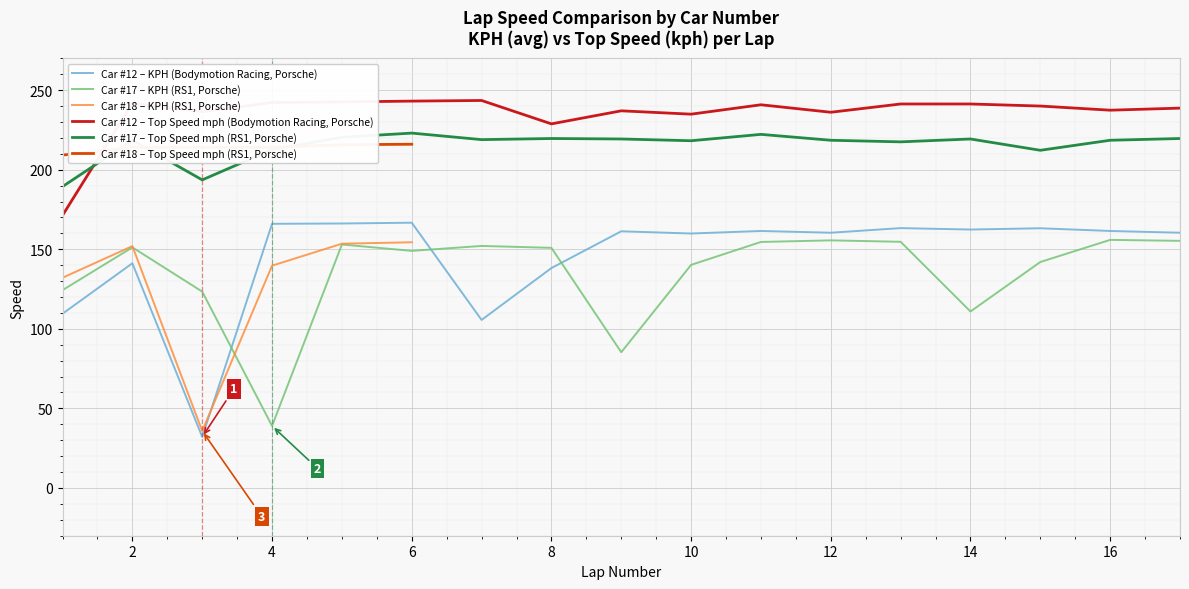

True or false: Car #12 – Top Speed mph (Bodymotion Racing, Porsche) and Car #17 – Top Speed mph (RS1, Porsche) cross at least once.

True